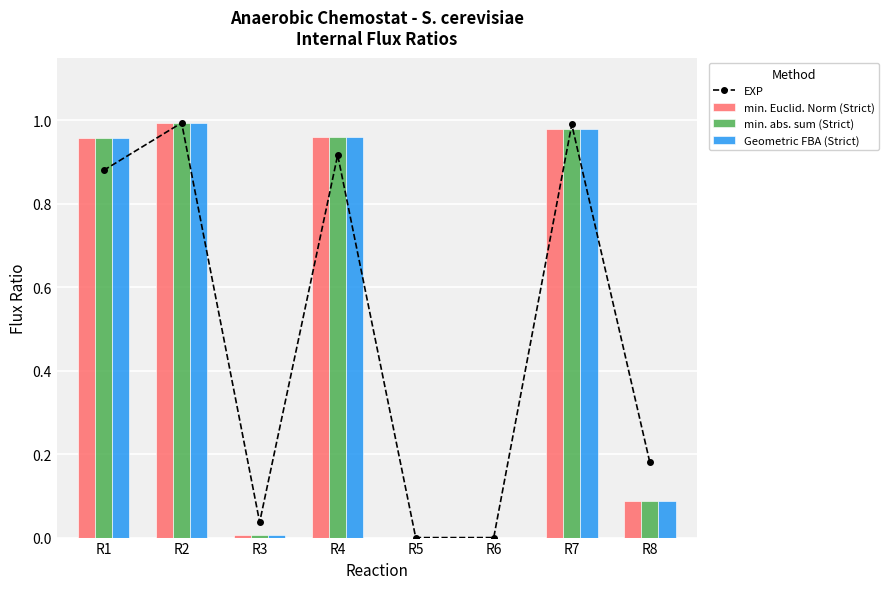

At which label is min. abs. sum (Strict) closest to 0?

R5